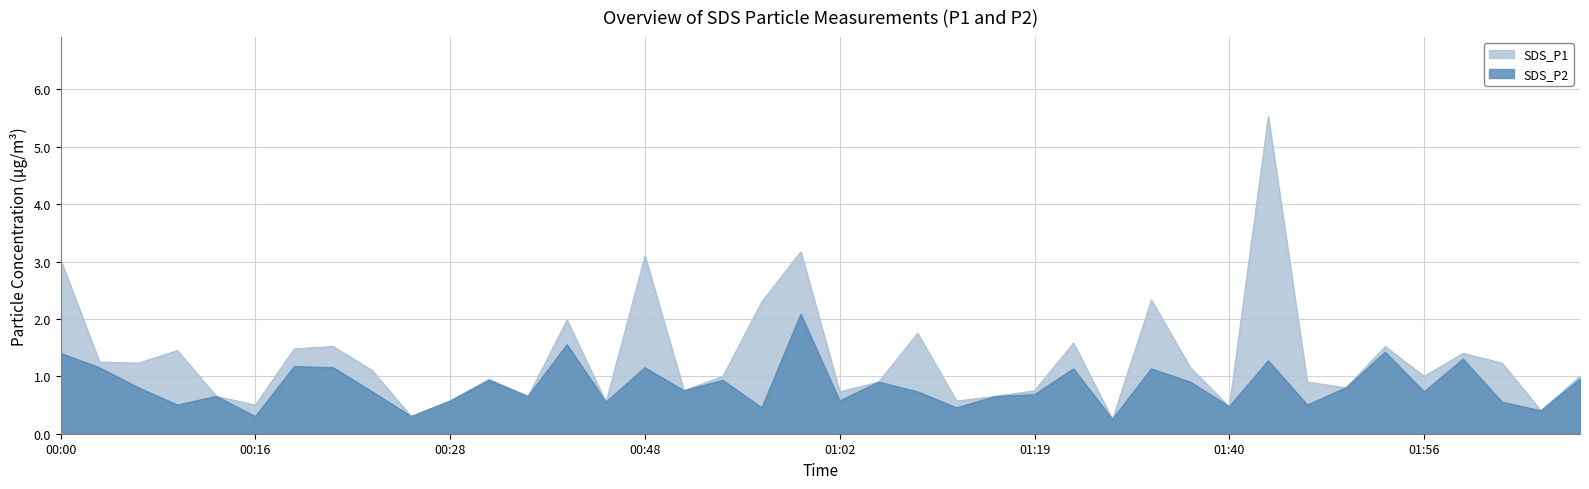

Which series changed the most between 00:13 and 01:19?

SDS_P1